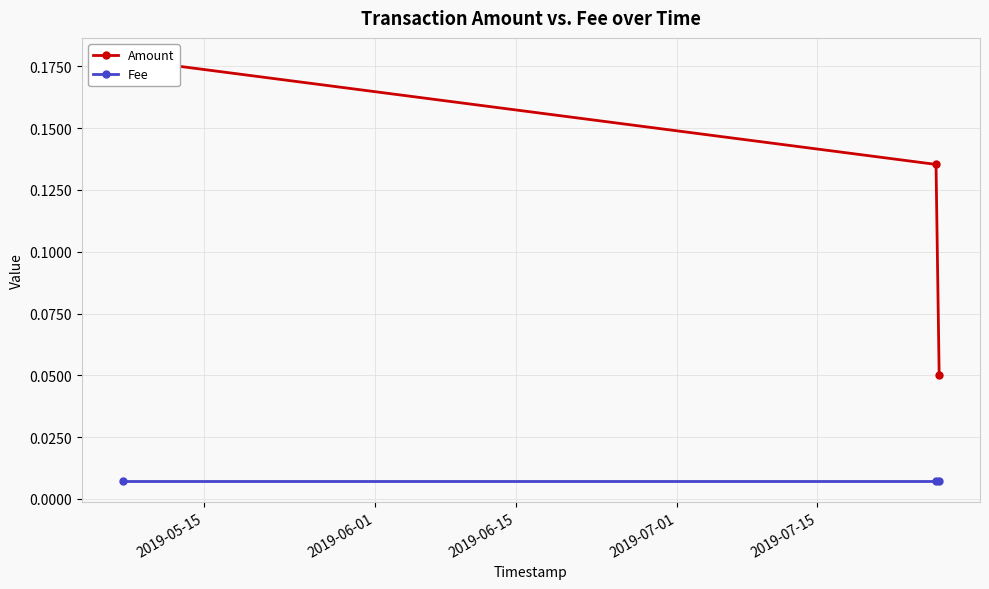

What are all the series names shown in the legend?

Amount, Fee